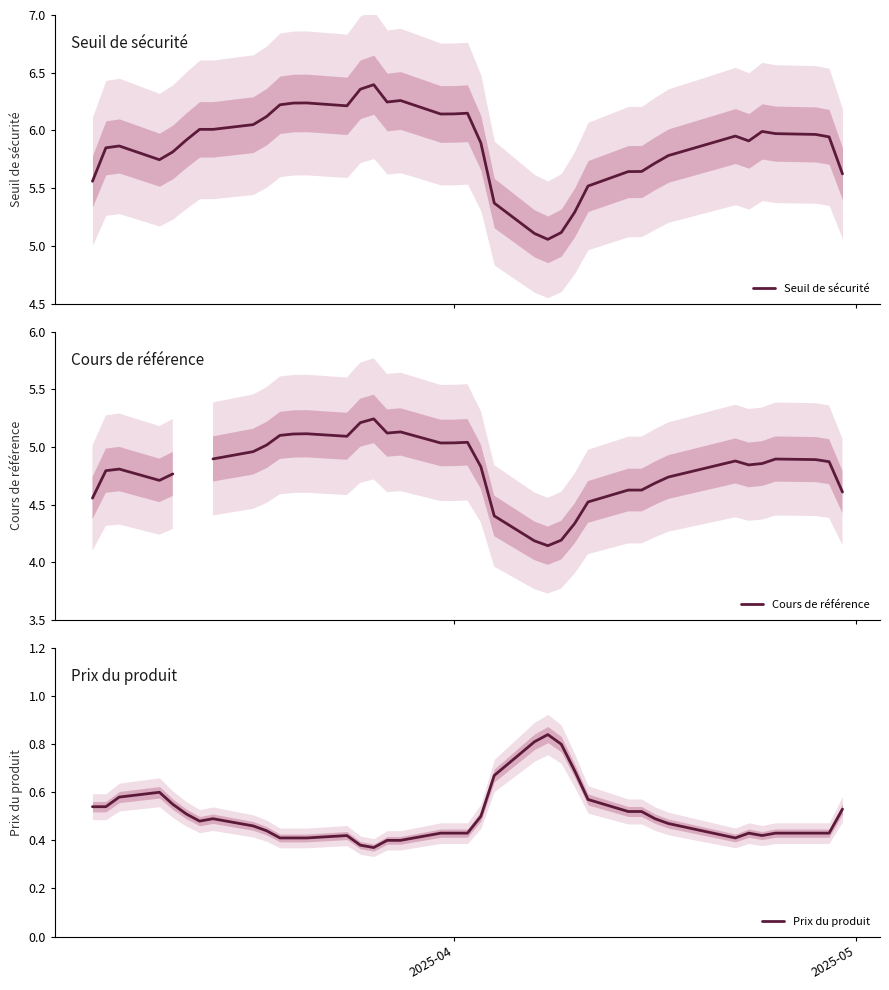

Which series has the largest range (max minus min)?

Seuil de sécurité